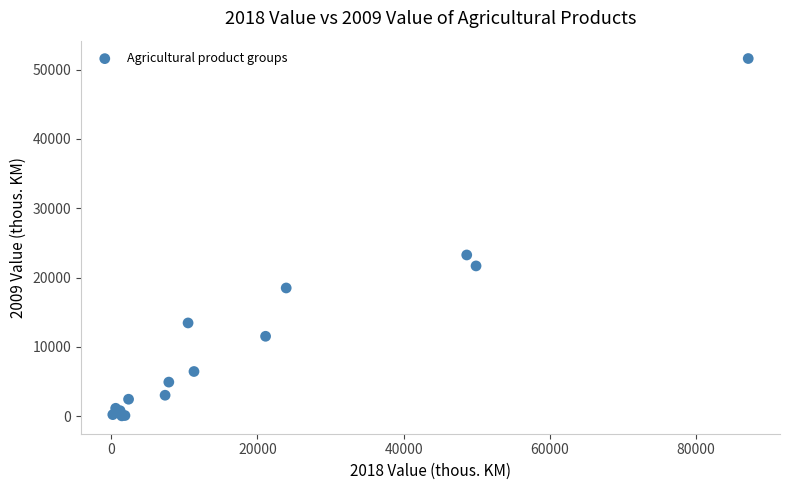

What Y value in the scatter plot is closest to 25822?

23258